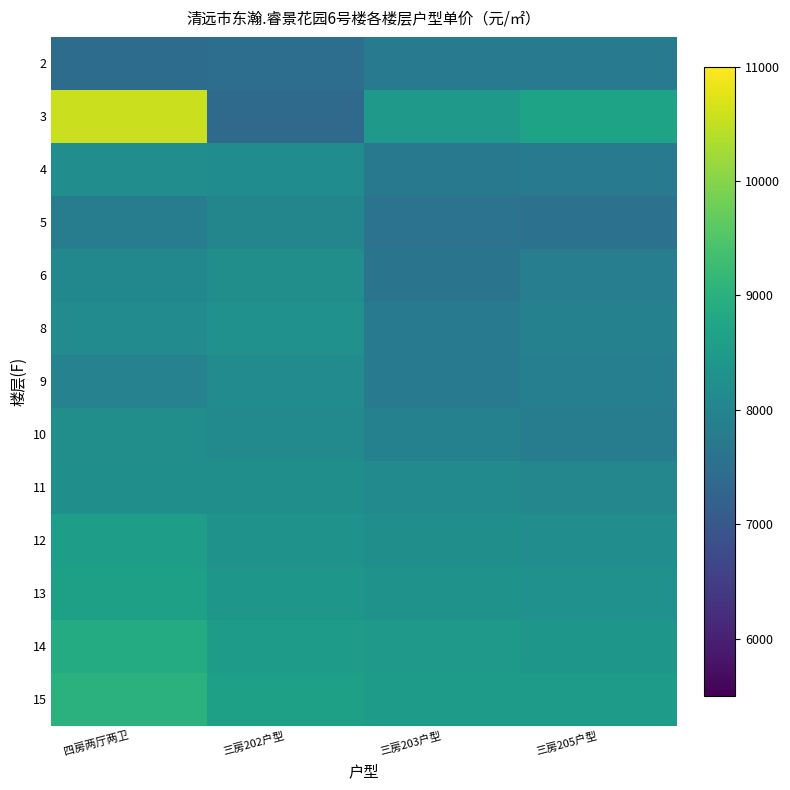

At which category is the sum across all series the highest?

四房两厅两卫